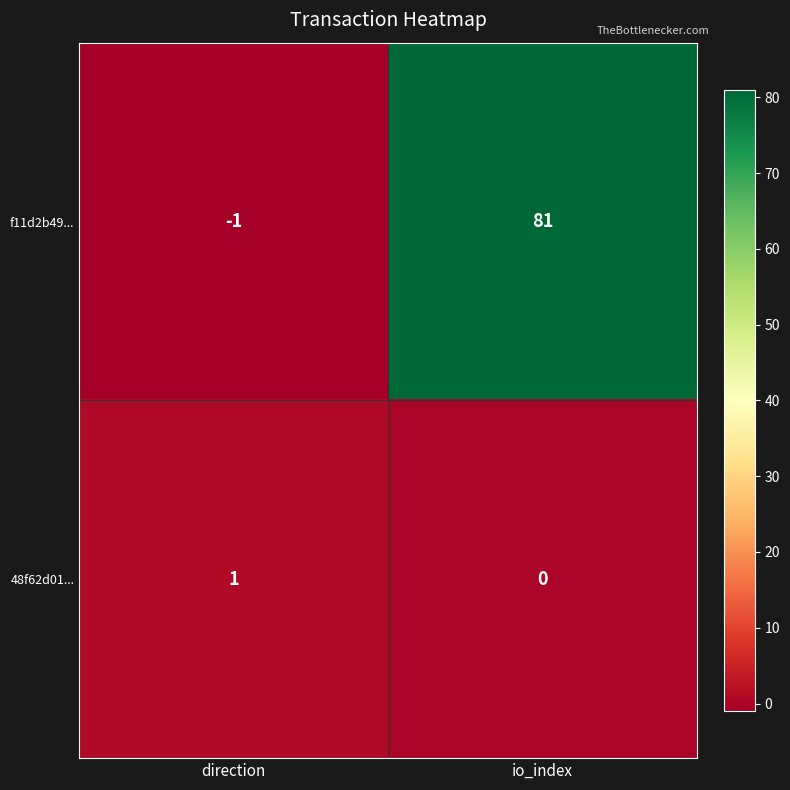

Reading left to right, extract all data points from this chart.

f11d2b49...: direction=-1	io_index=81
48f62d01...: direction=1	io_index=0